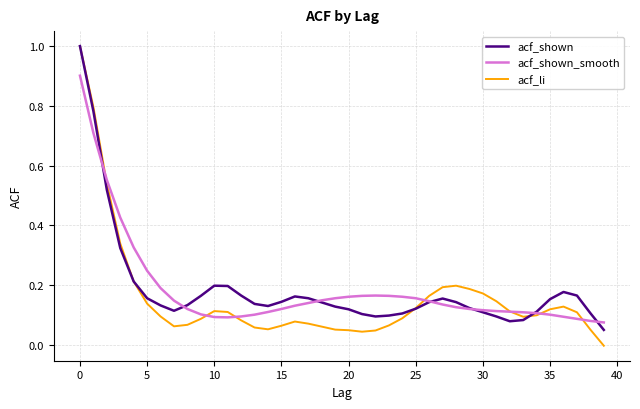

Which series has the largest range (max minus min)?

acf_li